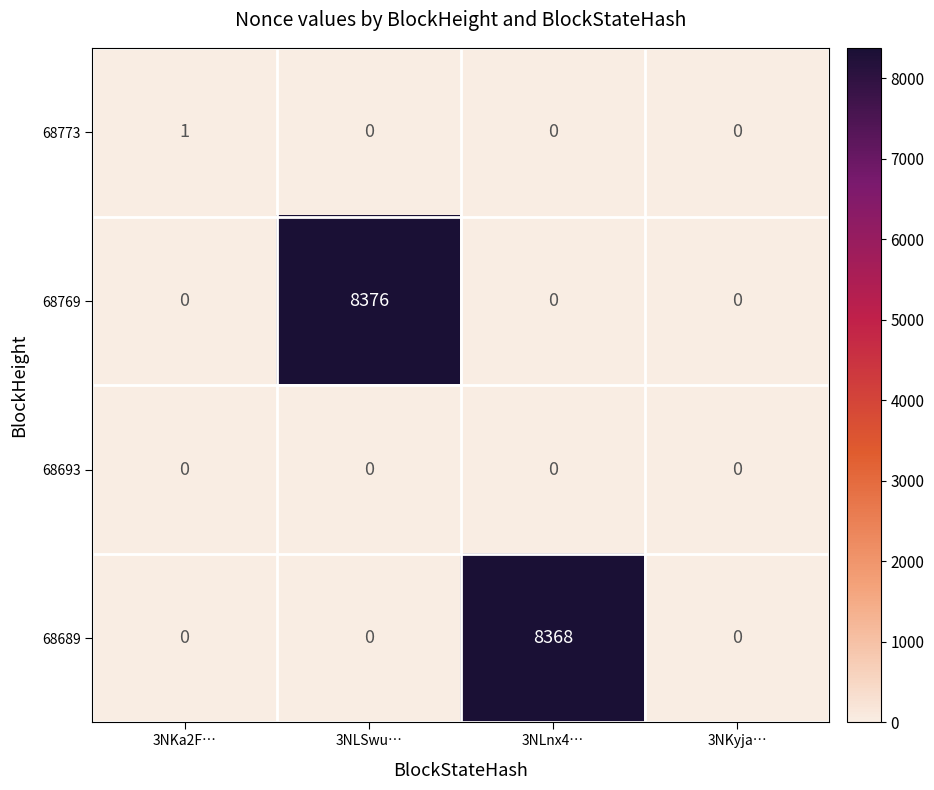

True or false: 68769 has a value of 8376 at 3NLSwu….

True